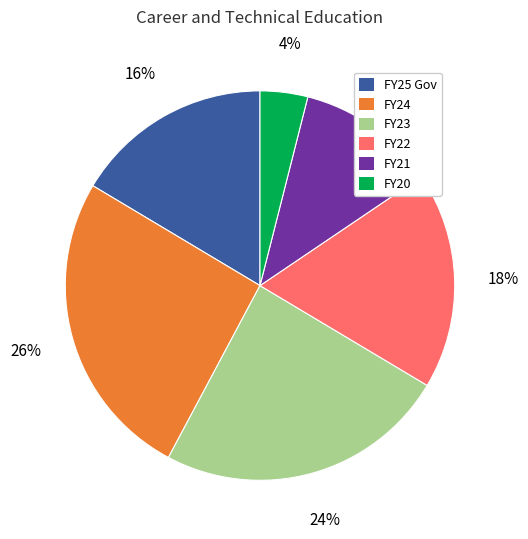

To the nearest percent, what percentage of the pie is FY25 Gov?

16%